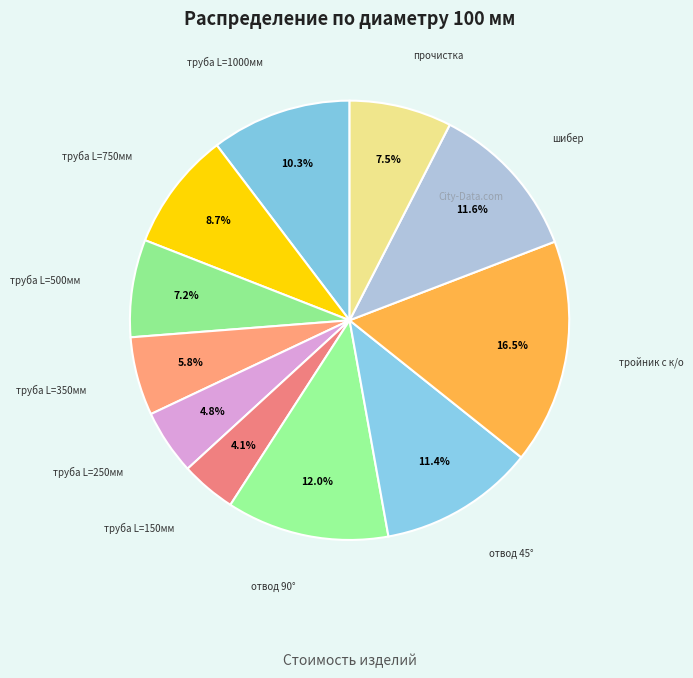

How many segments does this pie chart have?

11